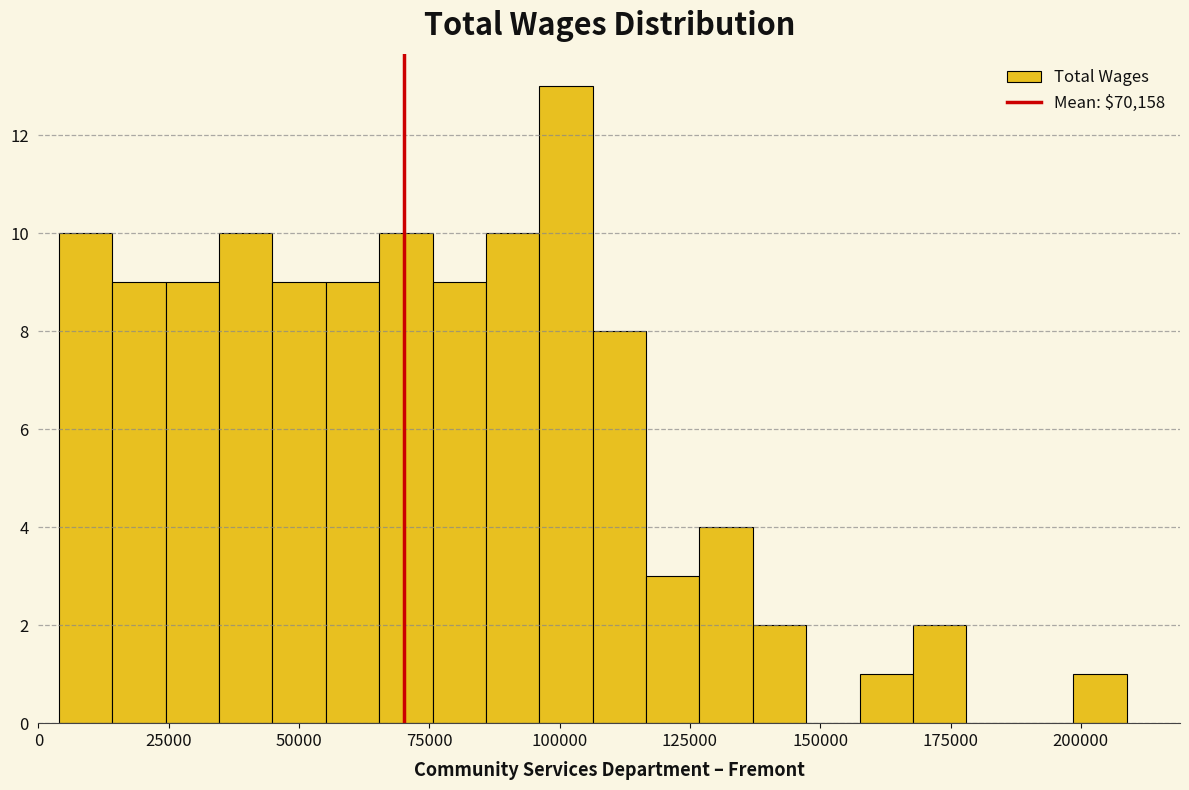

Read against the x-axis, roughly where is the centre of the tallest bar?

100000